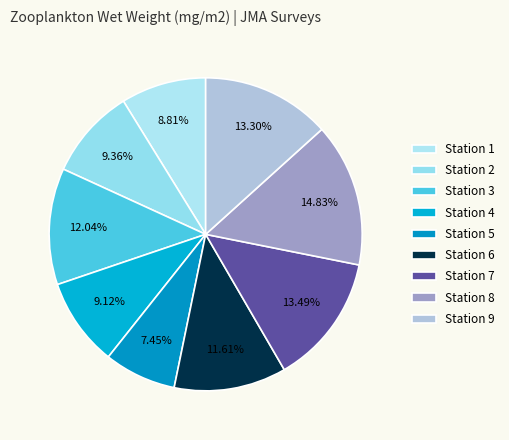

Count the number of slices in the pie.

9